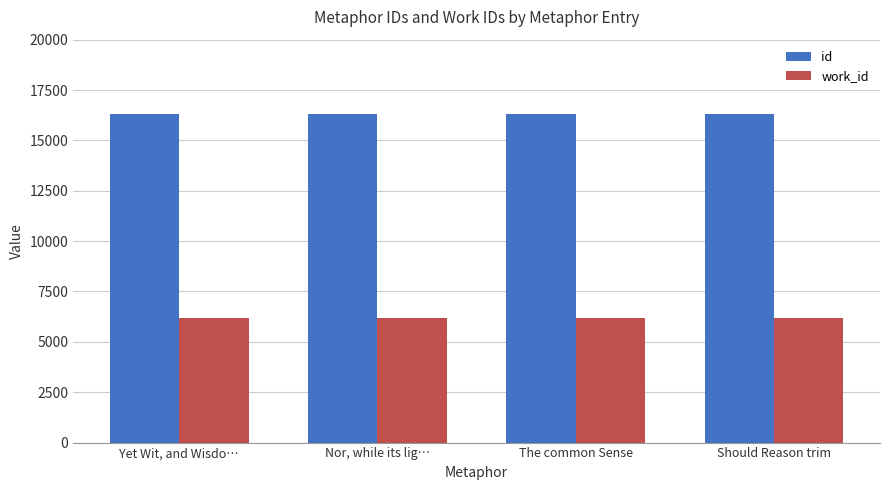

What is the spread (max minus min) of values at Should Reason trim?

10154